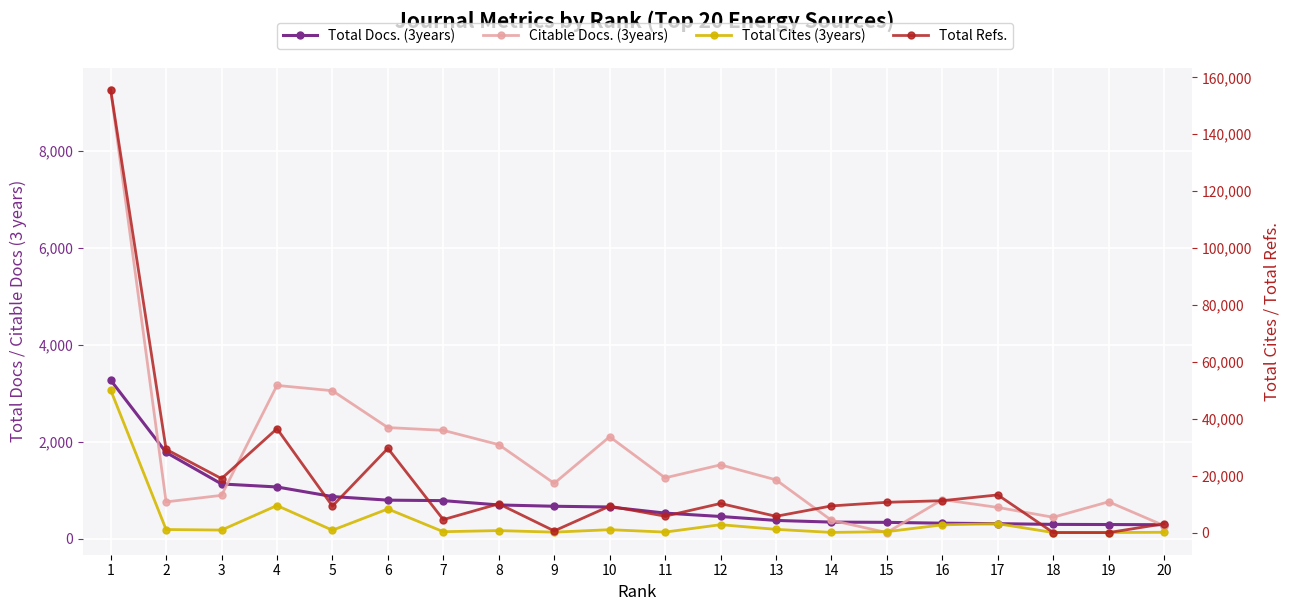

Reading right to left, transcribe all the data shown in this chart.

Total Docs. (3years): 291	295	298	313	323	340	345	380	461	531	657	672	699	788	798	872	1070	1132	1782	3274
Citable Docs. (3years): 272	764	445	648	809	129	383	1217	1526	1258	2106	1145	1943	2238	2295	3055	3165	897	762	9263
Total Cites (3years): 109	11	19	3113	2719	320	58	1137	2773	170	1021	154	702	305	8306	829	9506	887	1079	50142
Total Refs.: 3089	0	15	13239	11208	10643	9372	5718	10233	5764	9287	588	10108	4554	29604	9311	36527	18972	29274	155624